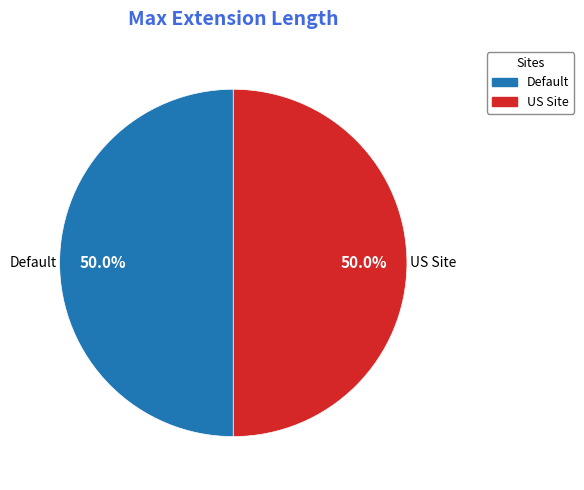

What percentage is NOT represented by US Site?

50.0%